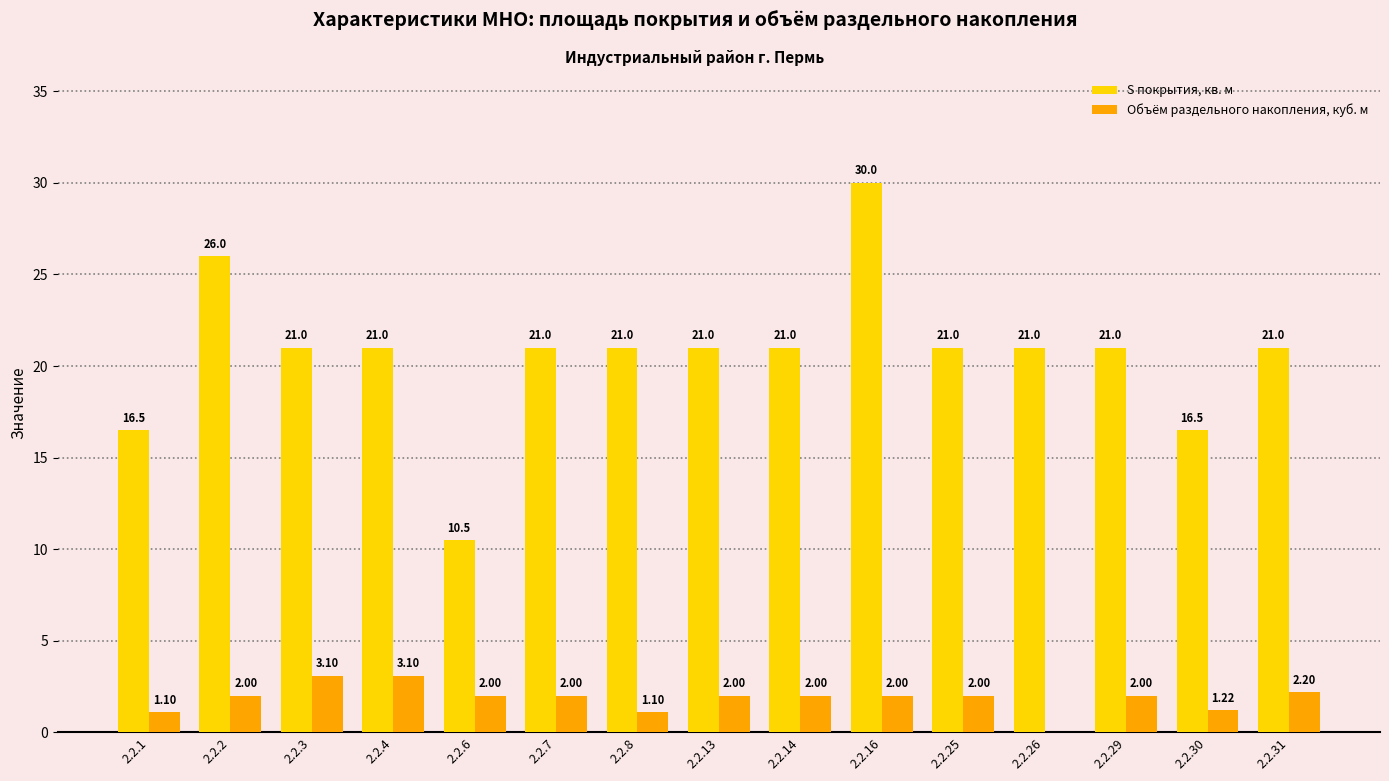

What is the sum of all S покрытия, кв. м values?

309.5